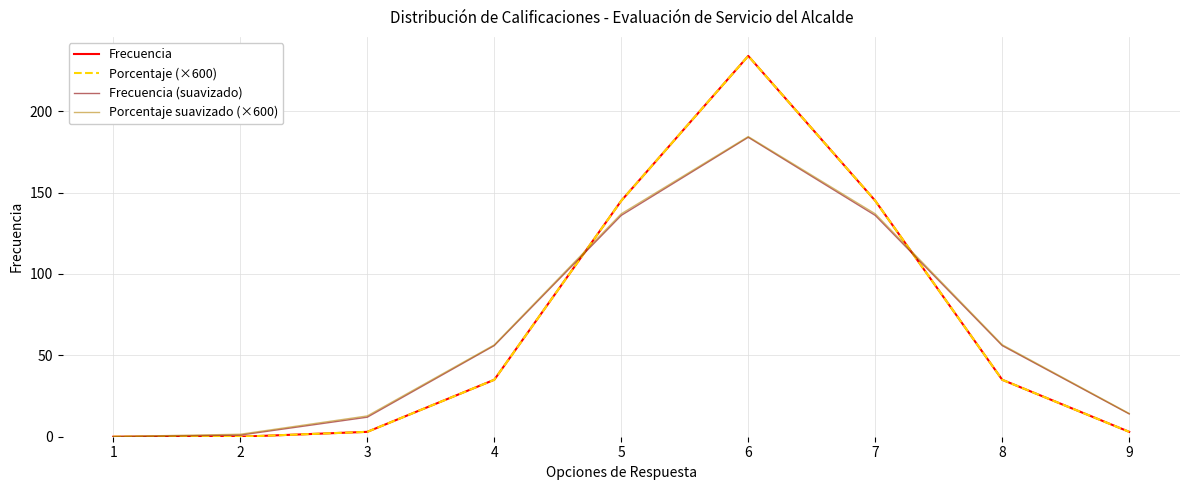

Does the chart have visible grid lines?

Yes